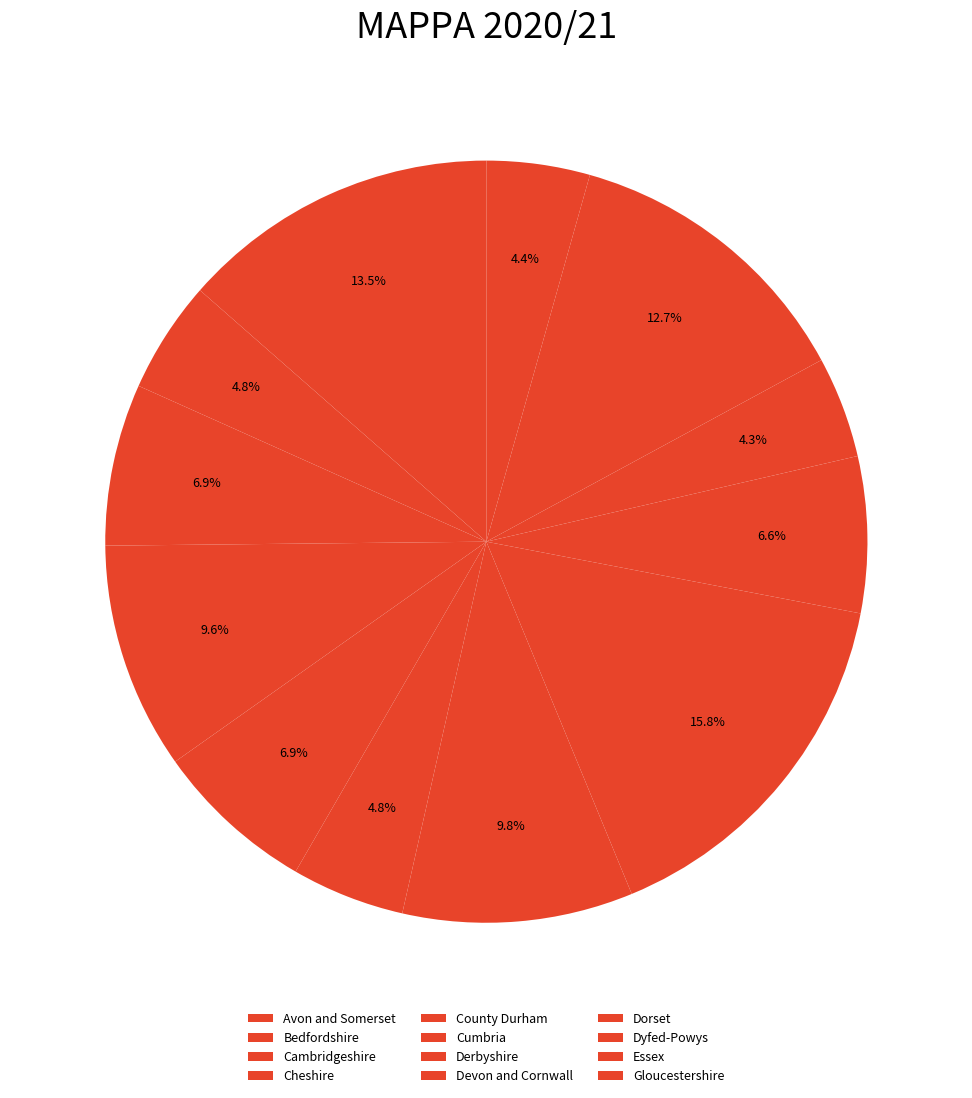

Combined, do Cumbria and Devon and Cornwall account for over 50%?

No